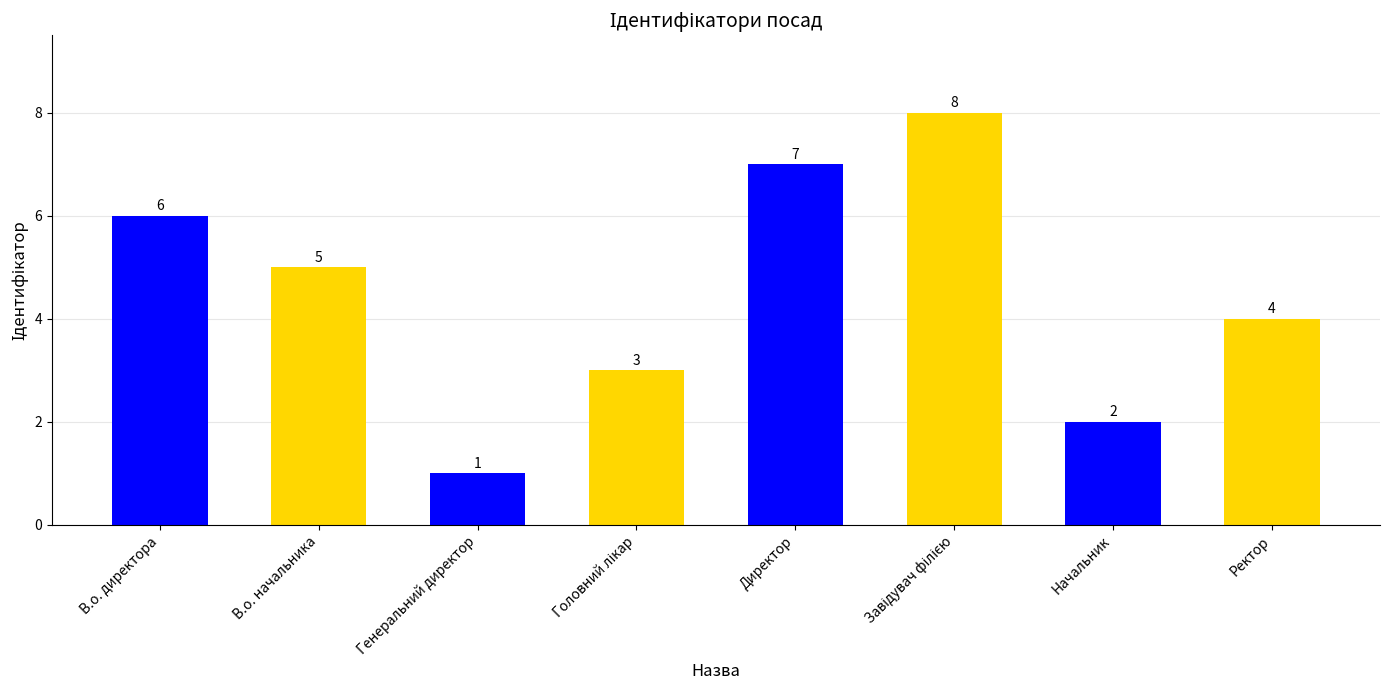

How many data points does each series have?

8